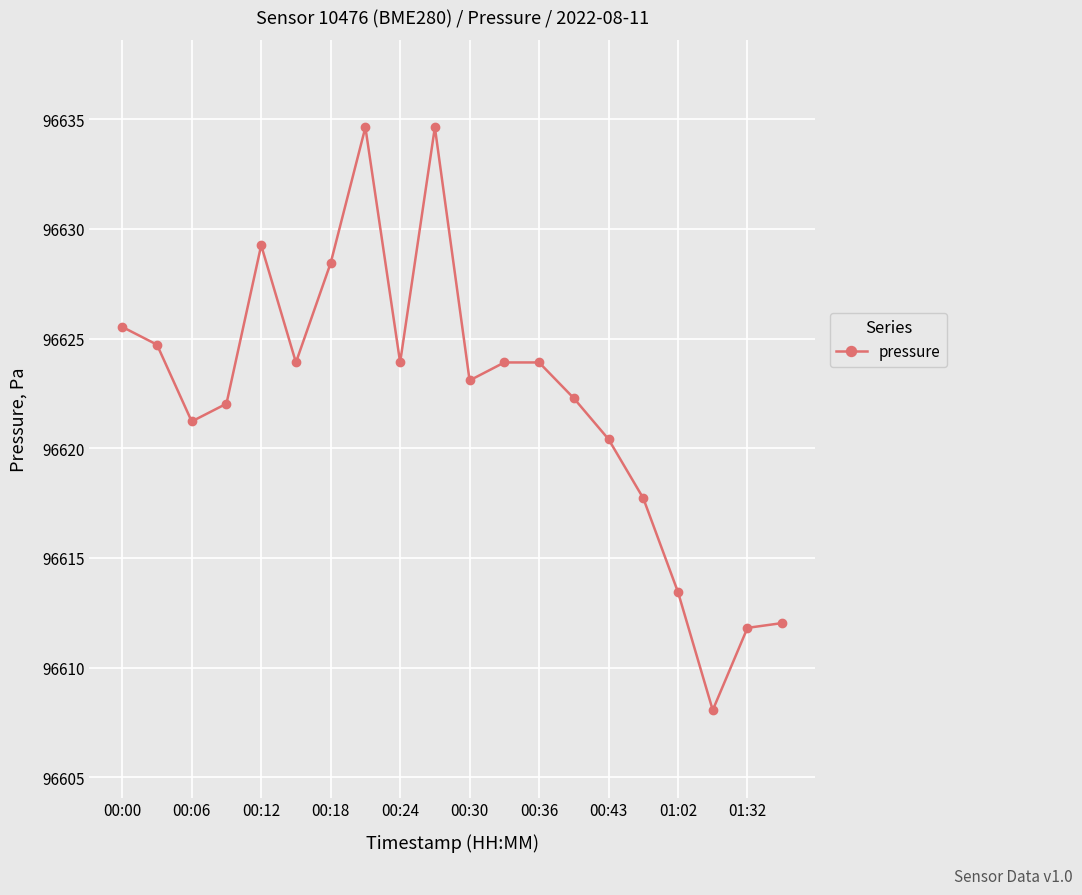

What is the value of the 13th point from the left?

96623.9